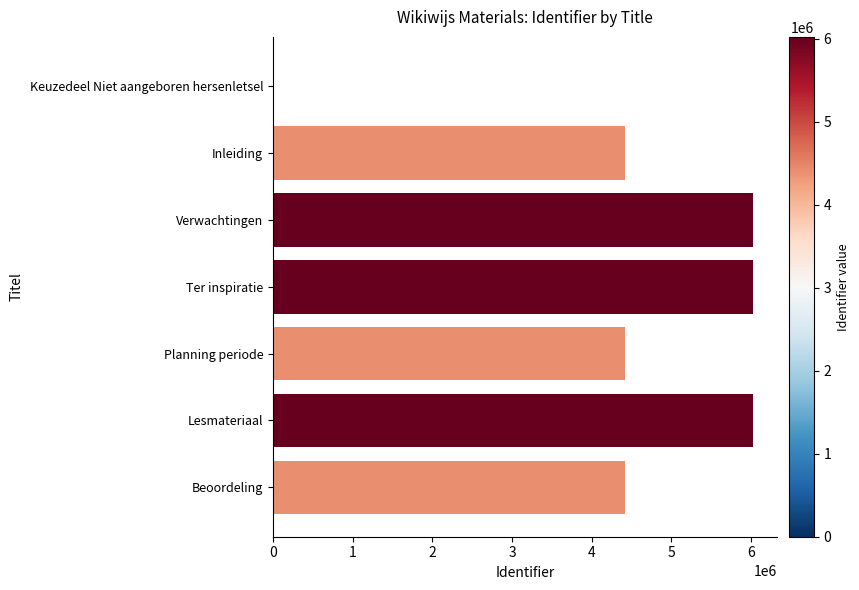

Is it true that the value at Lesmateriaal is 7958517?

False